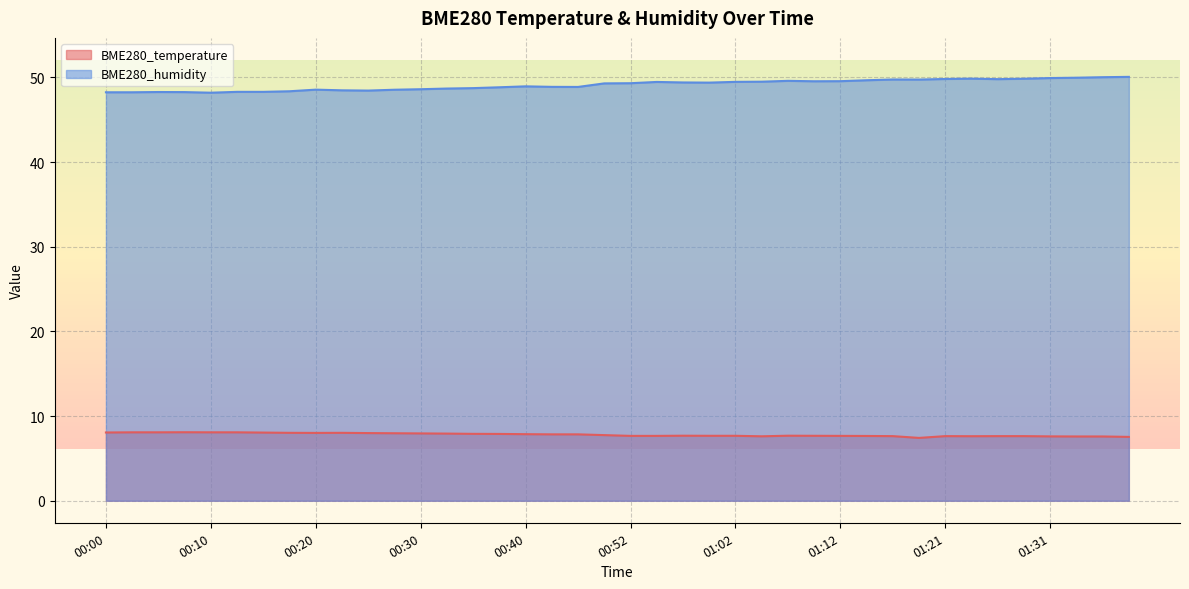

The value of BME280_humidity at 00:27 is 48.5. True or false?

True